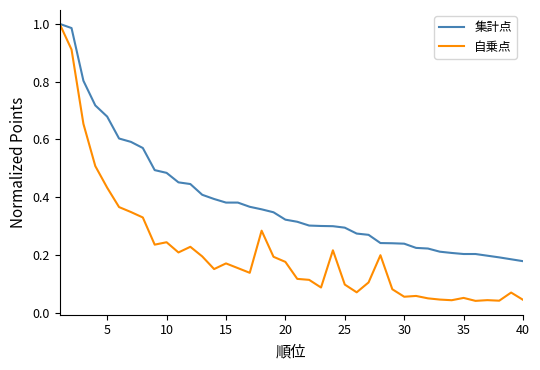

List the series in order of their overall mean, highest first.

集計点, 自乗点